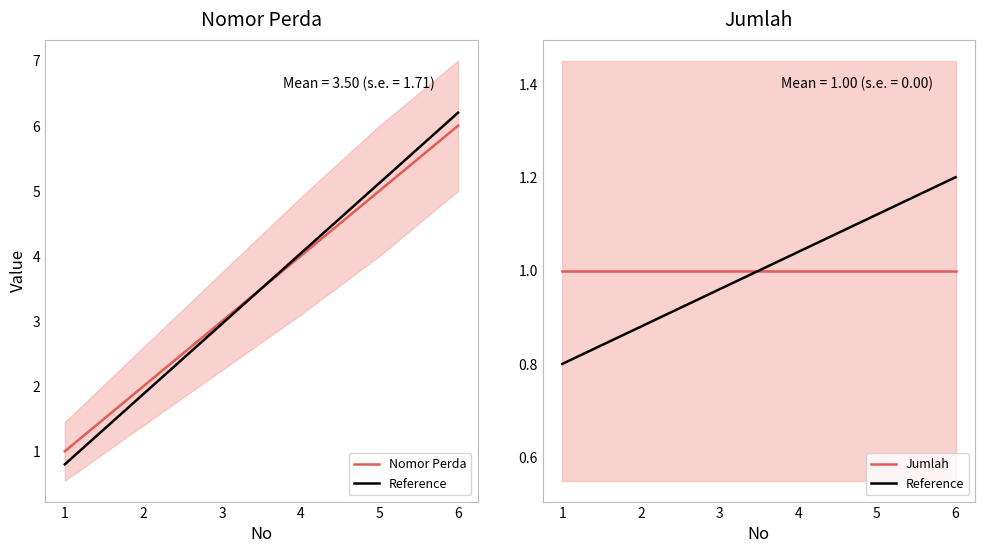

What are all the series names shown in the legend?

Nomor Perda, Reference, Jumlah